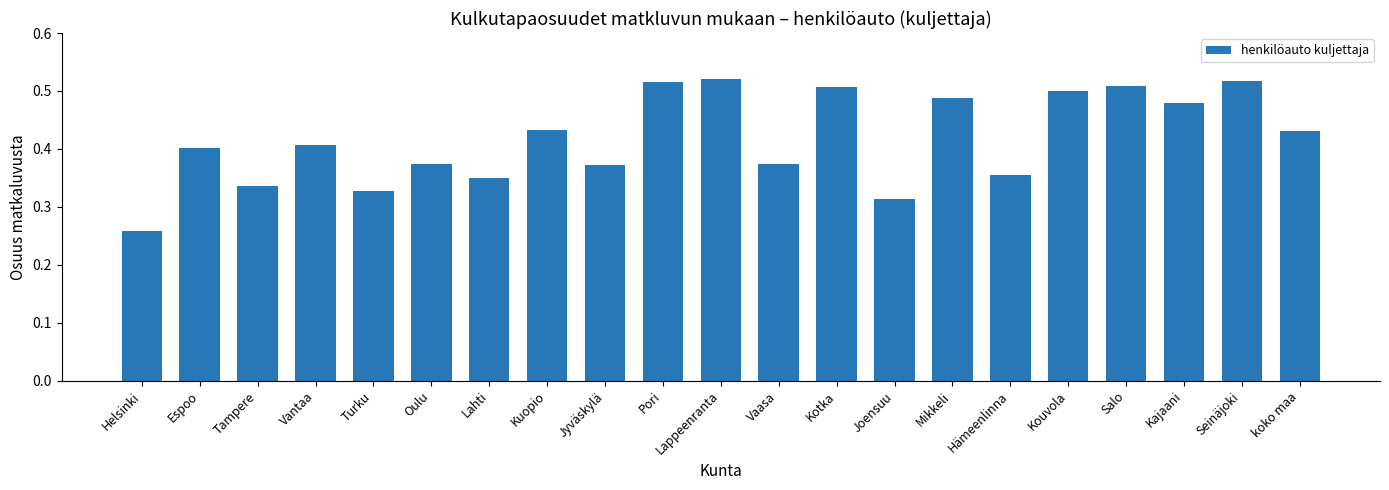

How many values are between 0 and 1?

21